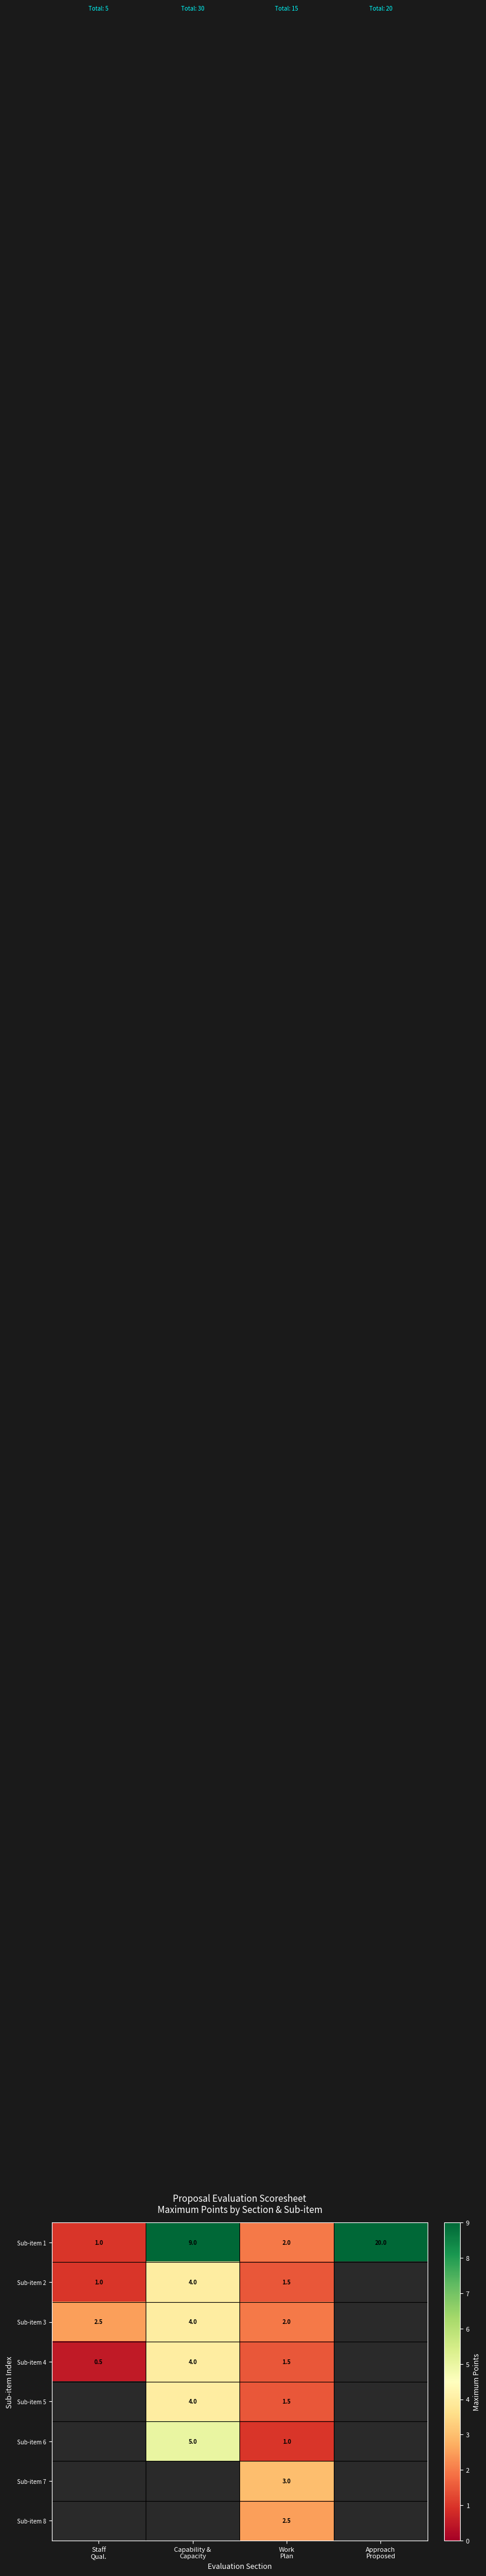

What is the difference between the maximum and minimum values in the Sub-item 1 series?

19.0